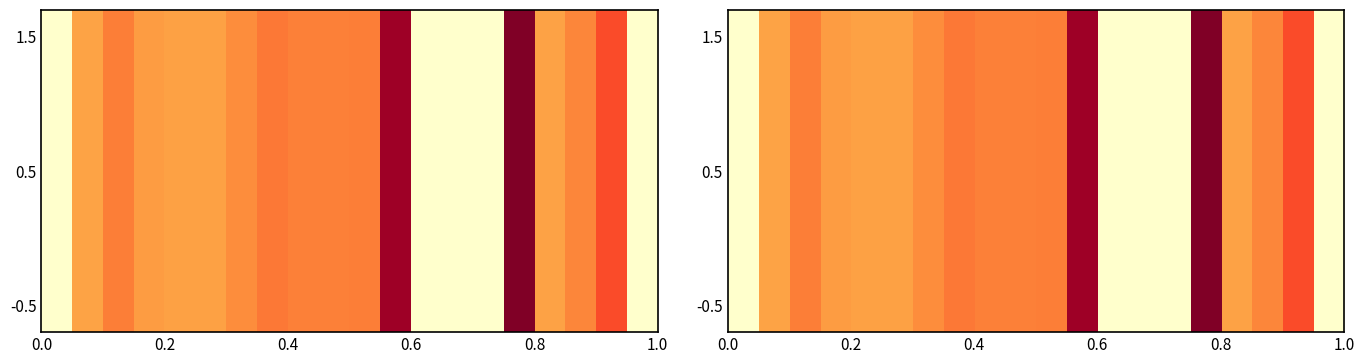

How many data points are less than 11?

10